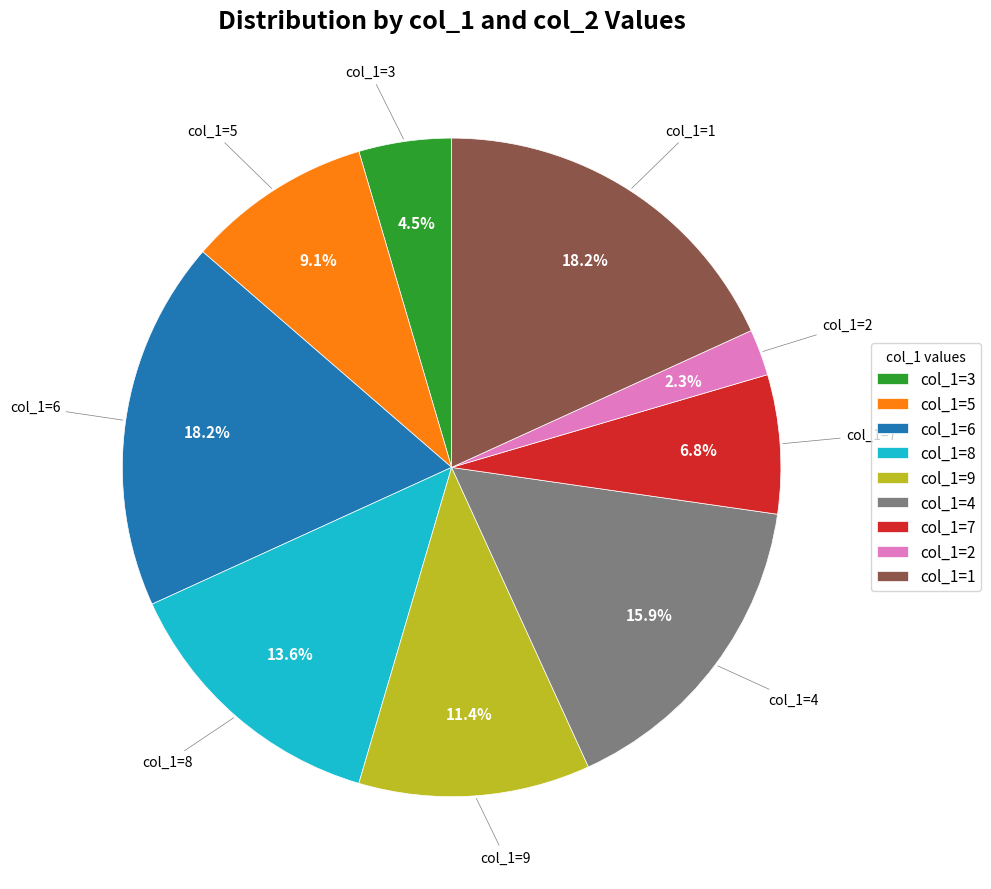

Which slice is the smallest?

col_1=2